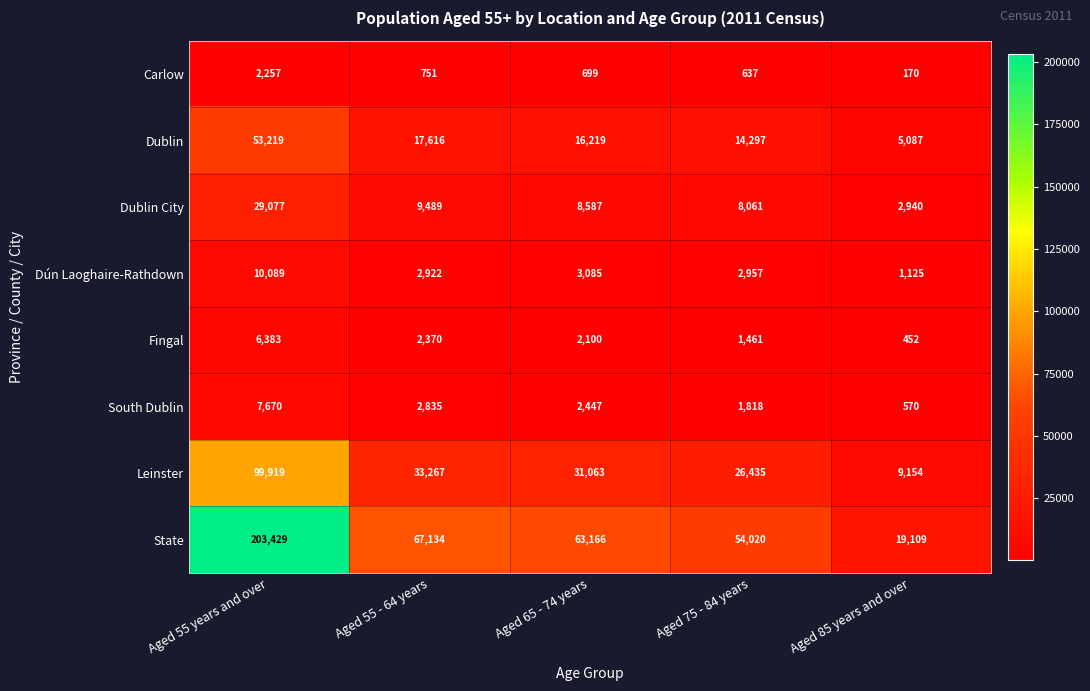

What is the difference between the maximum and minimum values in the Dublin City series?

26137